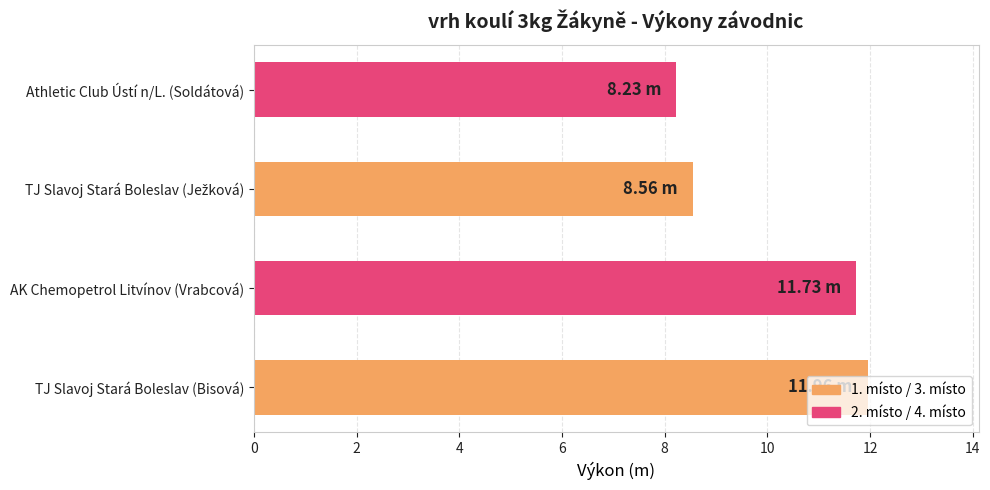

What is the average value?

10.1